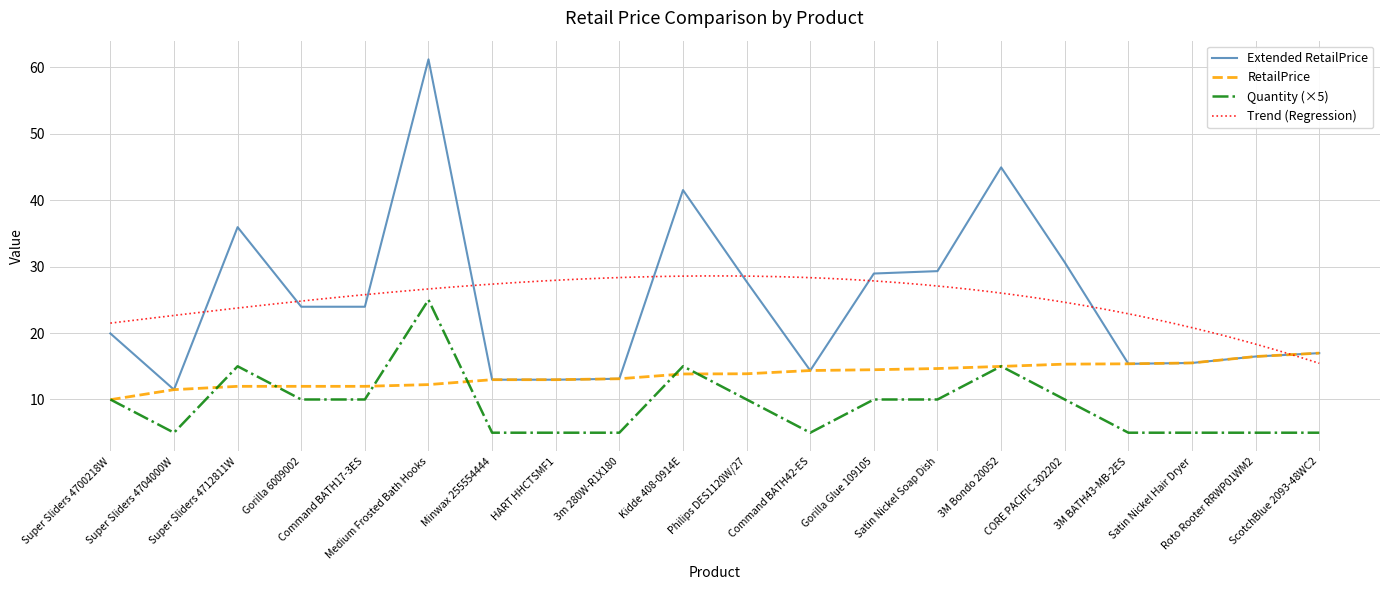

How many data points in Quantity are less than 10?

9